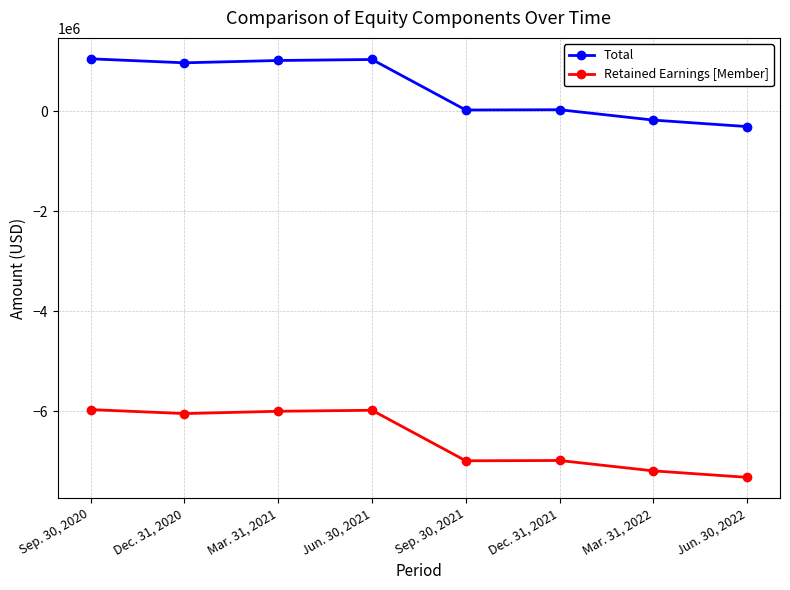

True or false: Retained Earnings [Member] and Total cross at least once.

False